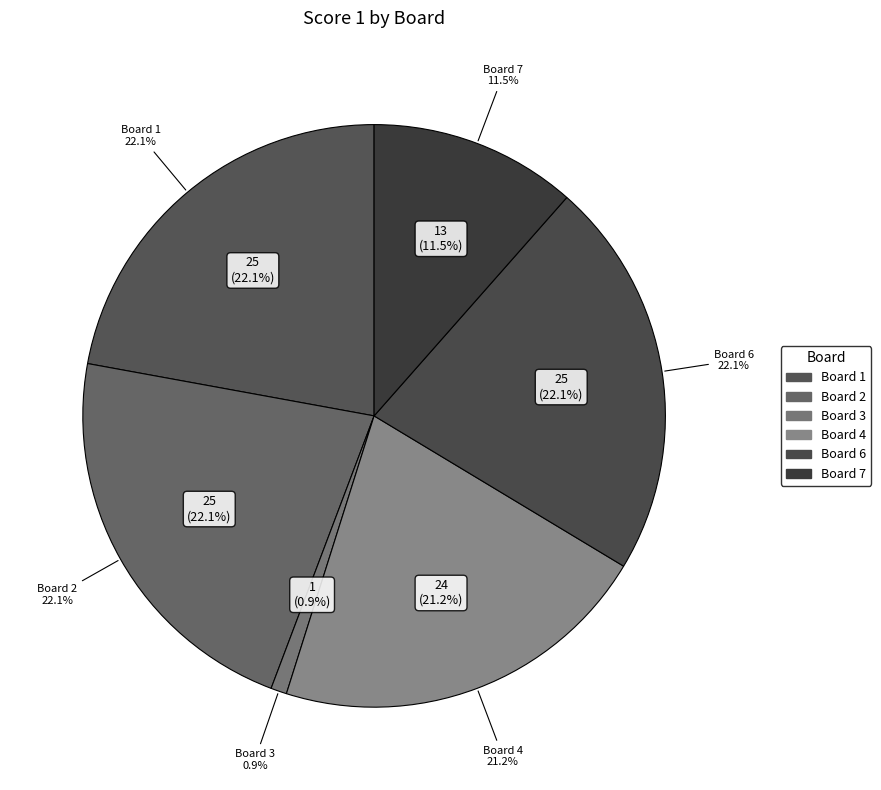

Is the sum of Board 4 and Board 7 greater than half?

No